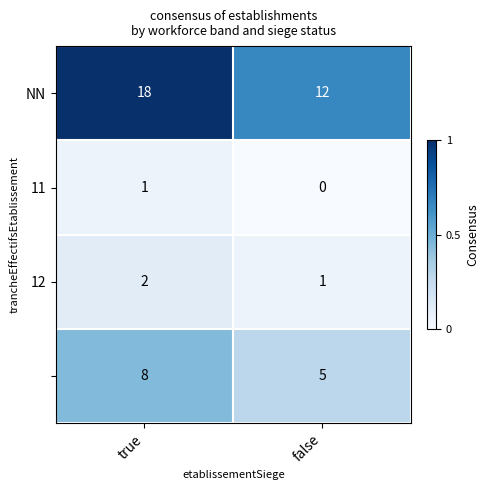

At which category is the sum across all series the highest?

true